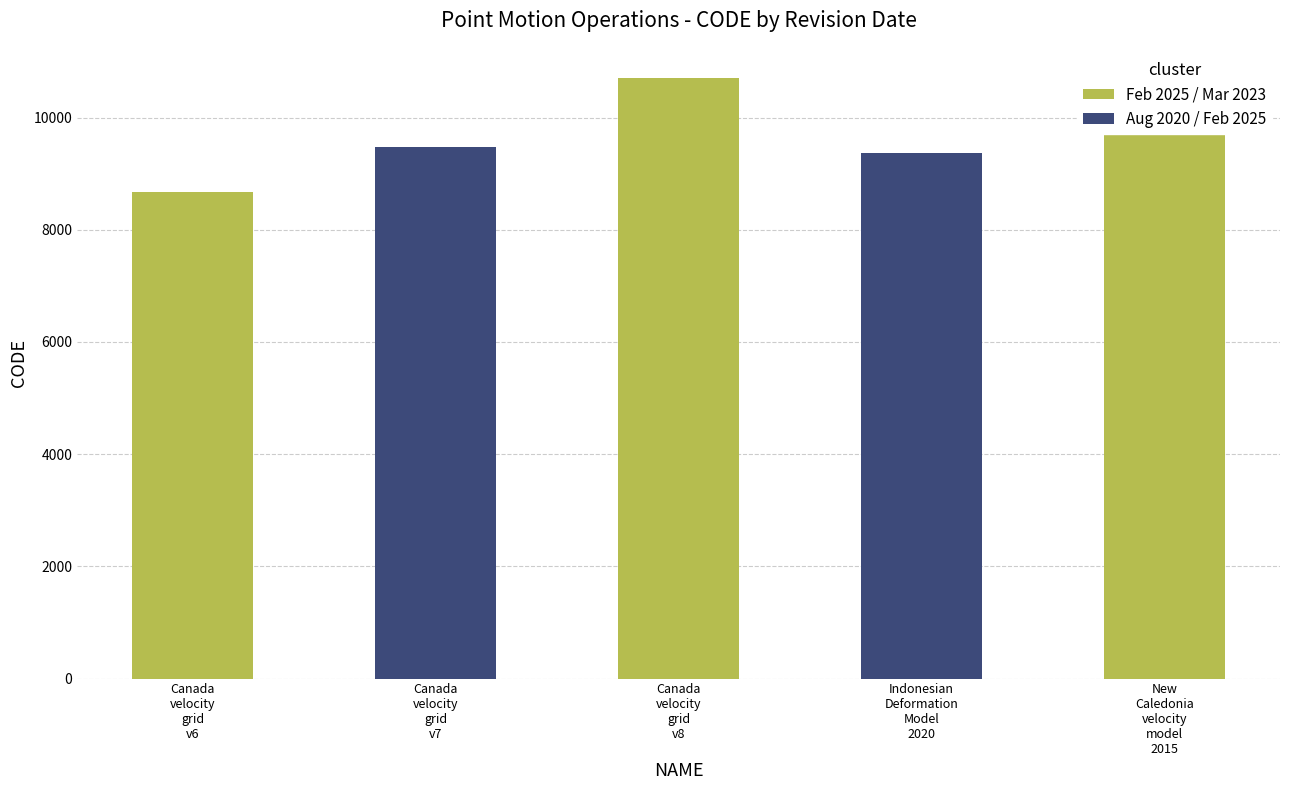

What is the average value?

9713